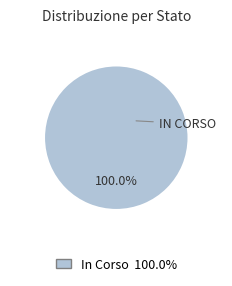

Does any single category account for the majority?

Yes